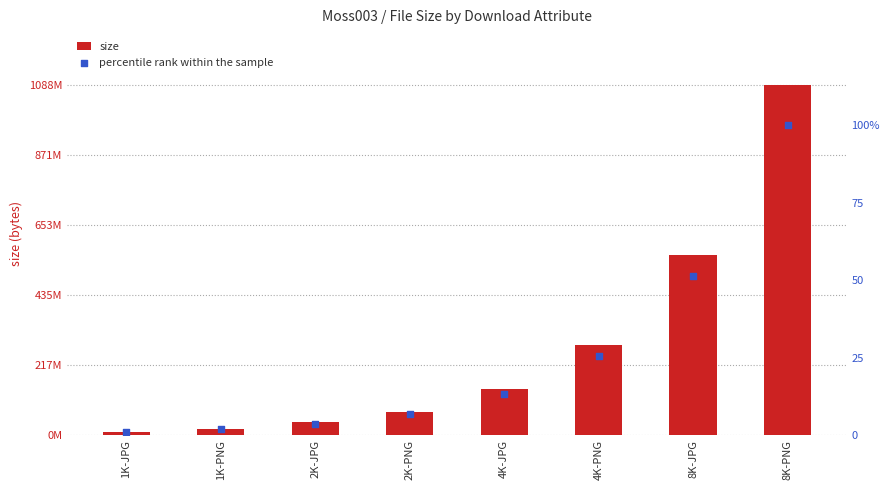

At which category is the sum across all series the highest?

8K-PNG